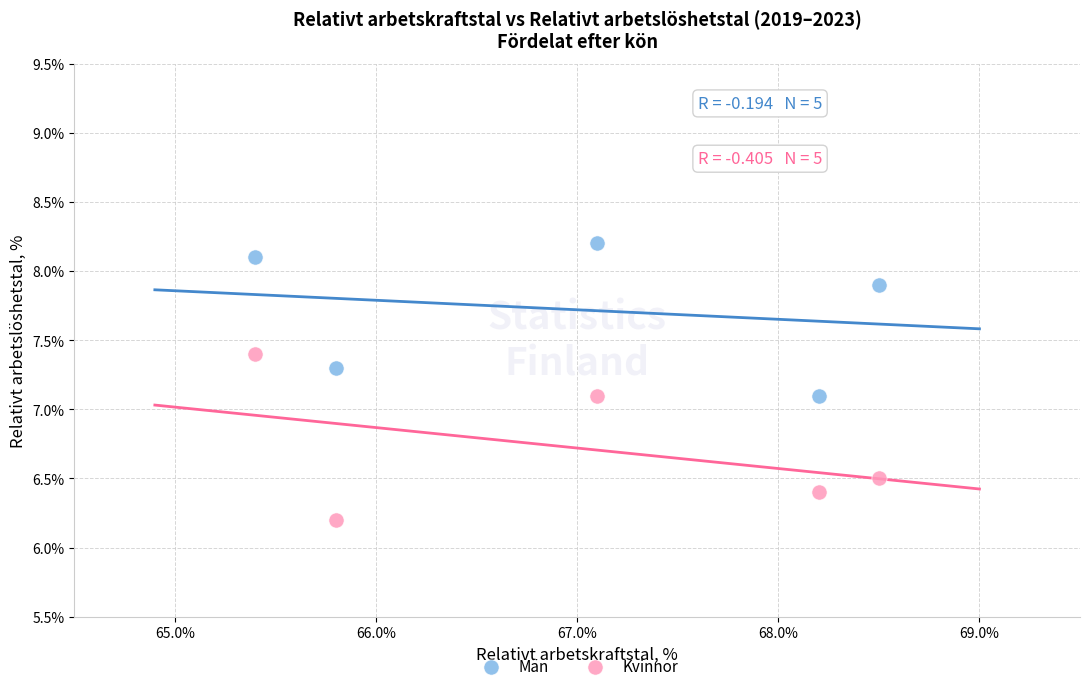

What are all the series names shown in the legend?

Män, Kvinnor